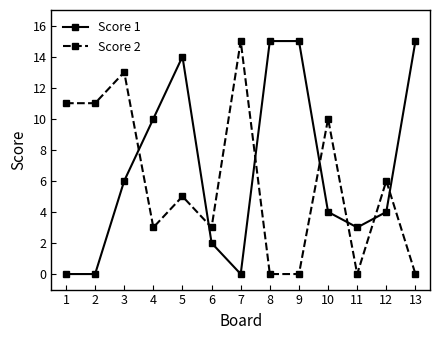

After their last crossing, which series has the higher values: Score 1 or Score 2?

Score 1